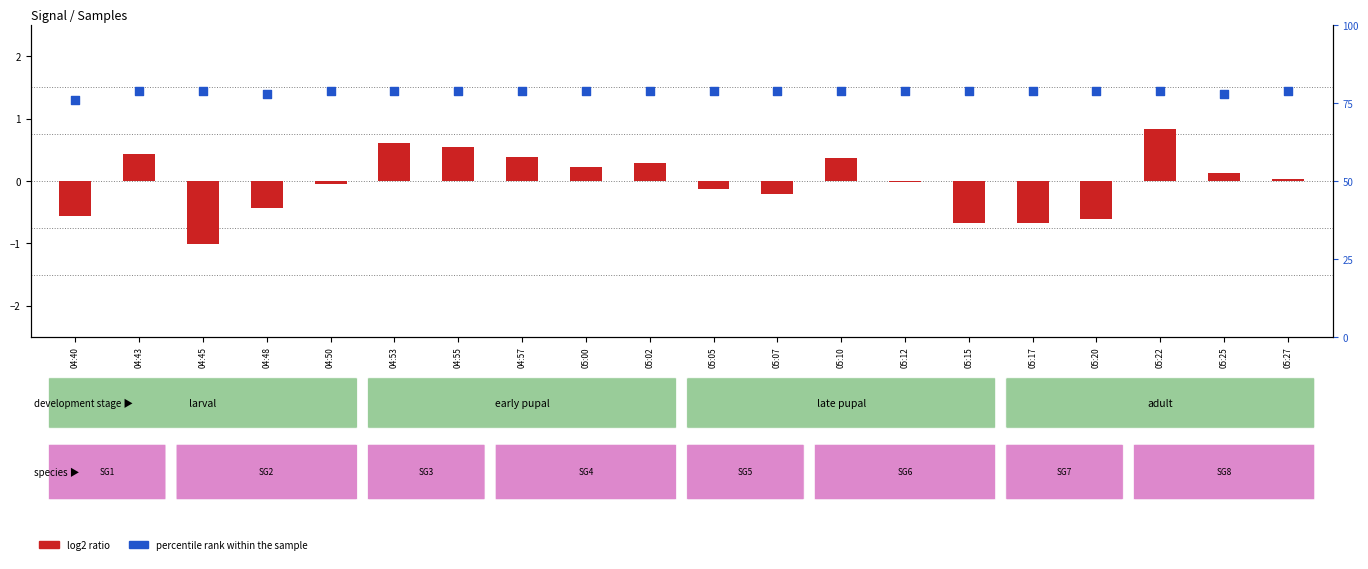

At which category is the sum across all series the highest?

05:22